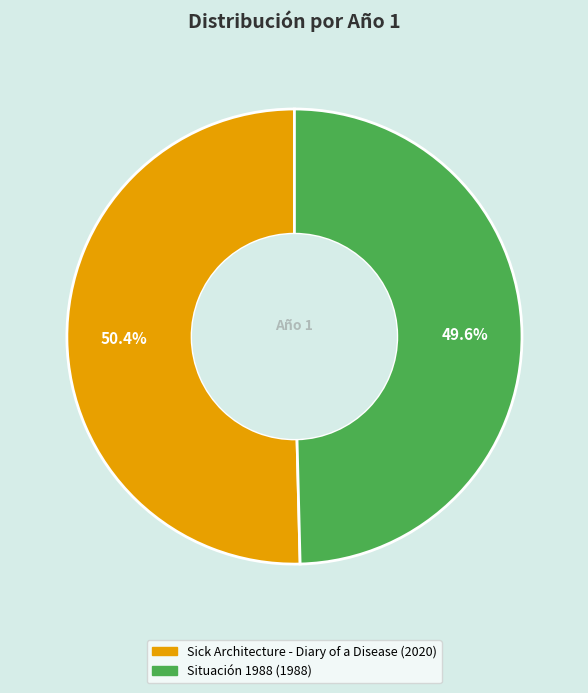

What percentage is the Sick Architecture - Diary of a Disease slice, to the nearest percent?

50%